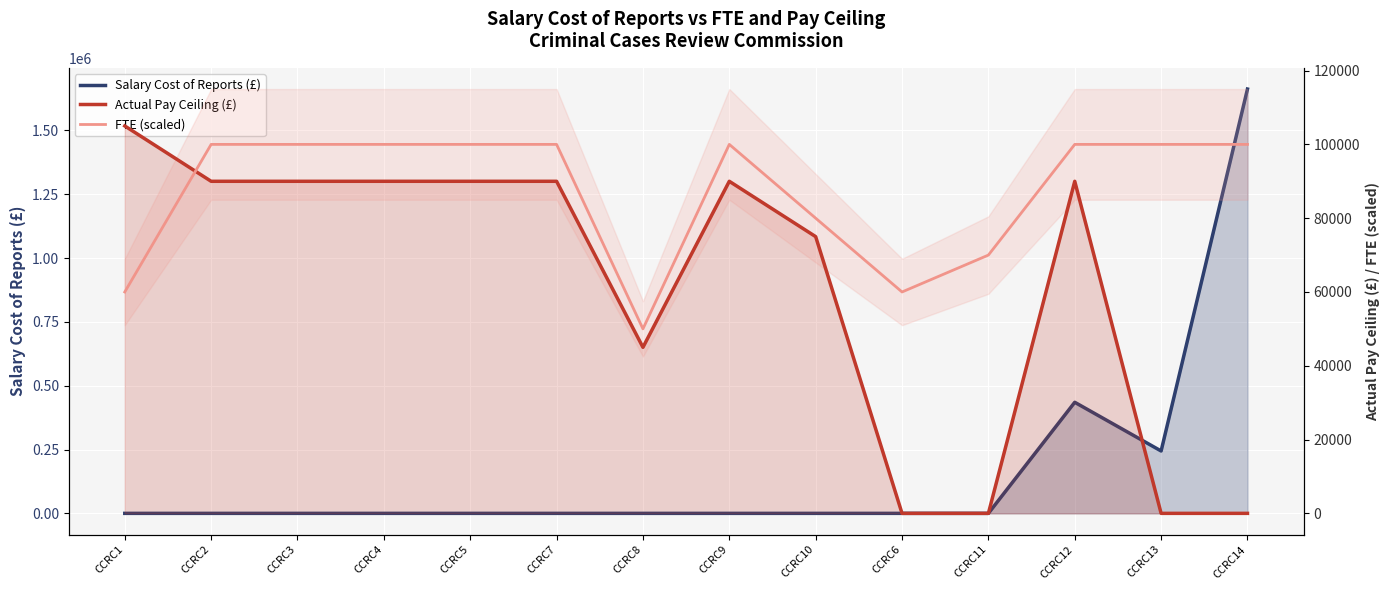

Read the Salary Cost of Reports (£) value at CCRC13, to the nearest 50.

244300